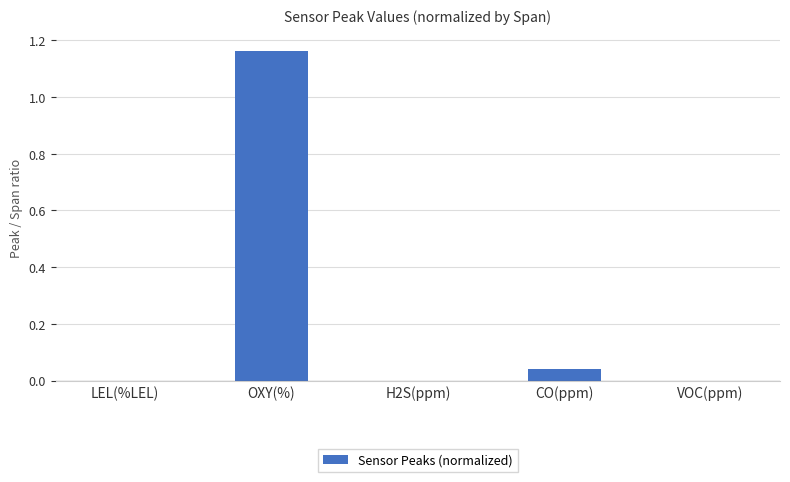

Which has a higher value, H2S(ppm) or OXY(%)?

OXY(%)